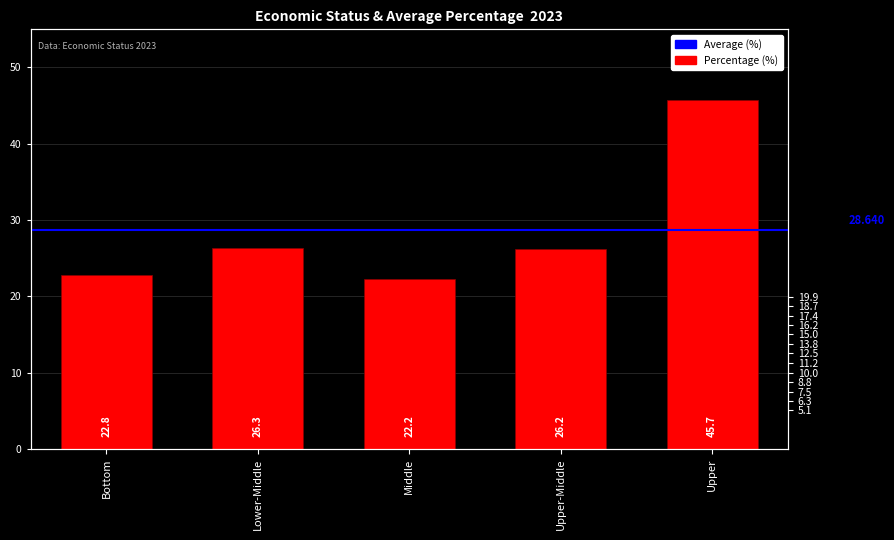

List the labels in order of value, smallest first.

Middle, Bottom, Upper-Middle, Lower-Middle, Upper